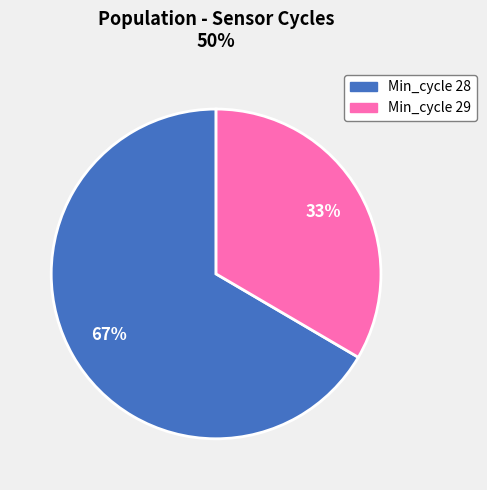

Is there any slice that represents more than half of the pie?

Yes